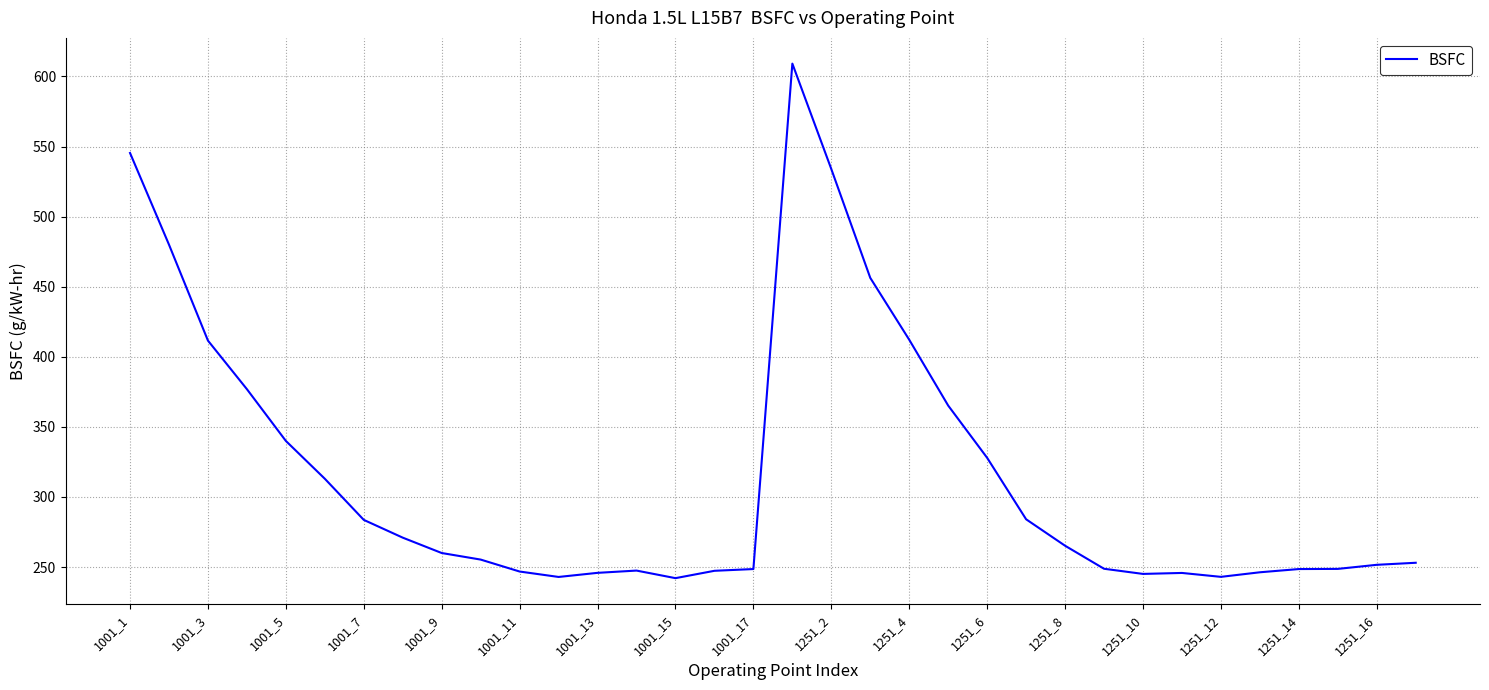

What is the maximum value shown in the chart?

609.1